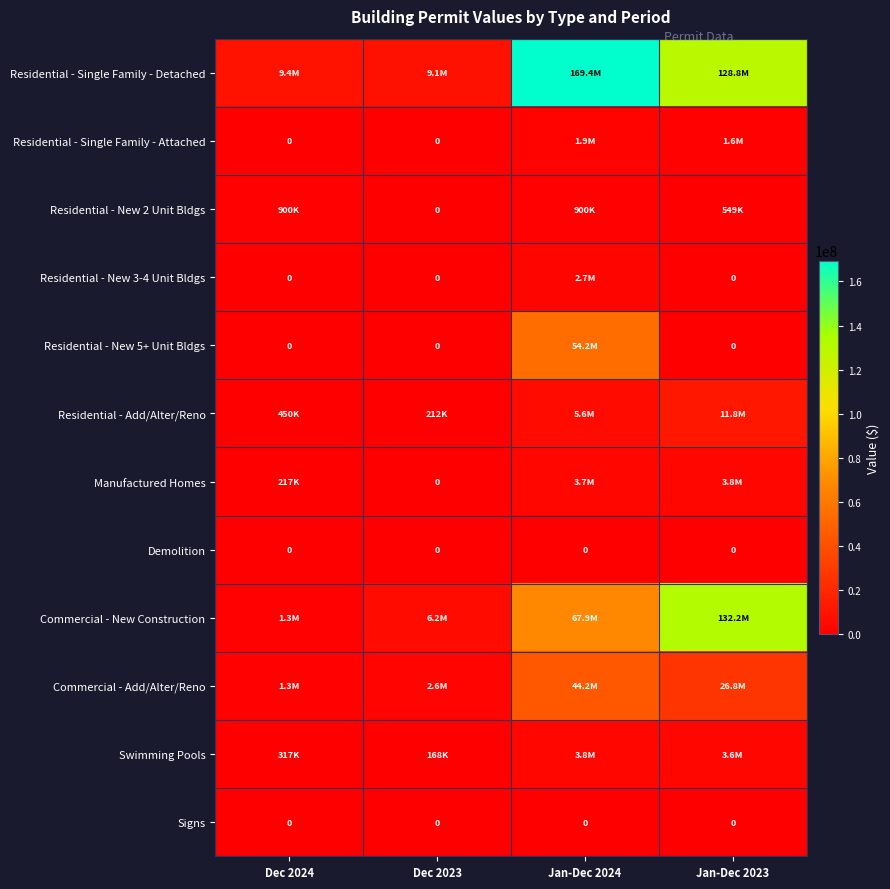

The Residential - New 5+ Unit Bldgs series shows 0.0 at Dec 2023. True or false?

True